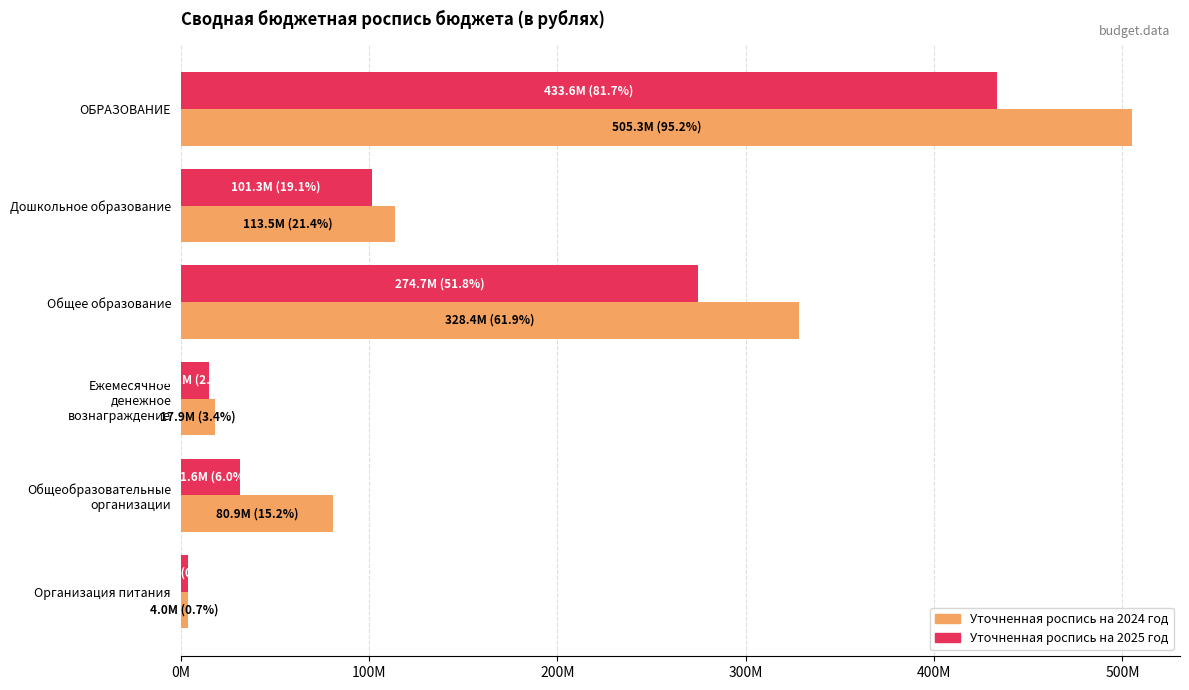

What are all the series names shown in the legend?

Уточненная роспись на 2024 год, Уточненная роспись на 2025 год